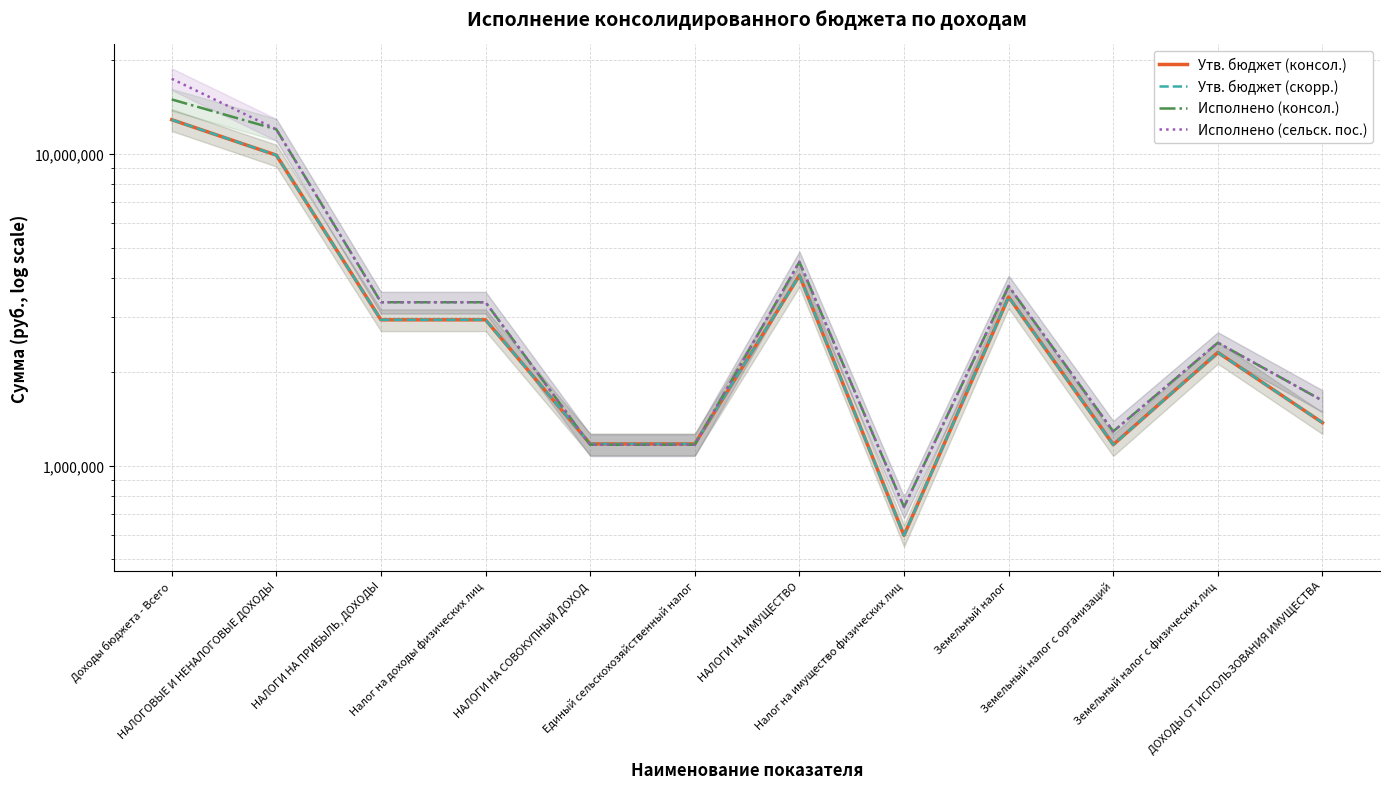

Rank the series by their maximum value, from lowest to highest.

Утв. бюджет (консол.), Утв. бюджет (скорр.), Исполнено (консол.), Исполнено (сельск. пос.)